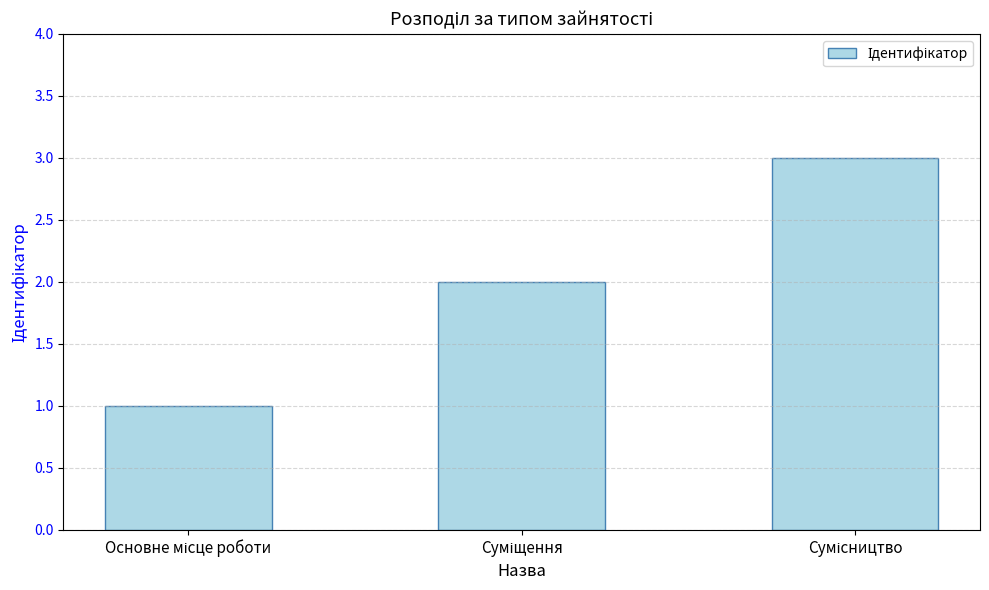

Are the bars grouped side by side (vs. stacked)?

No